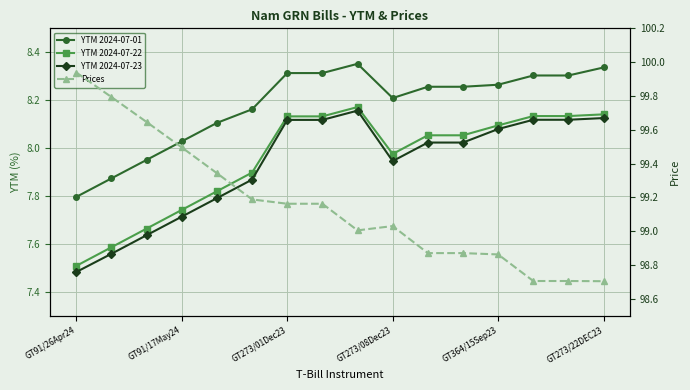

What is the value of the YTM 2024-07-22 point at the 7th from the left?

8.1